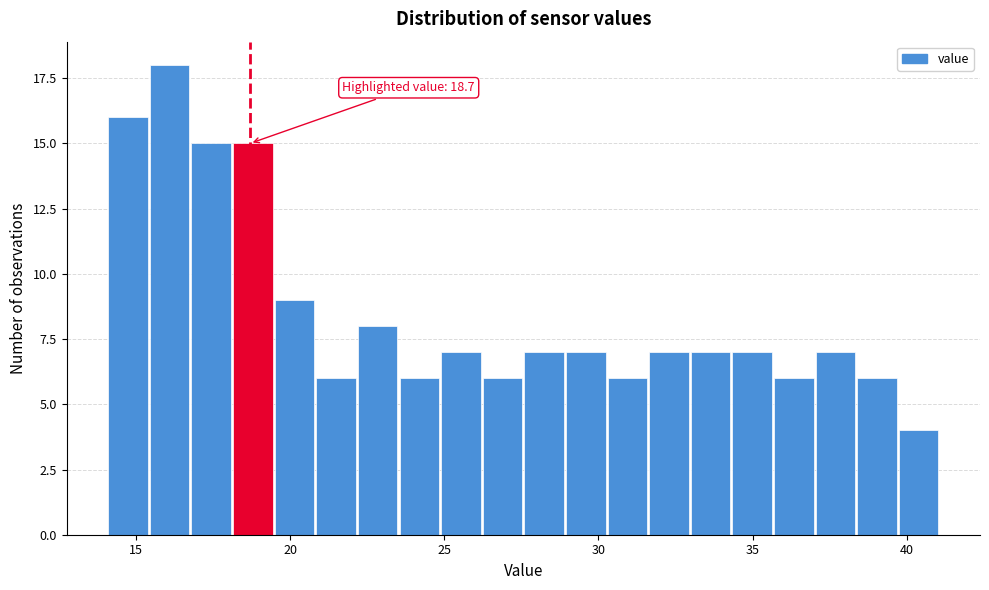

Around what value on the x-axis is the tallest bar? Give the approximate position of its centre, as read against the axis.

16.0